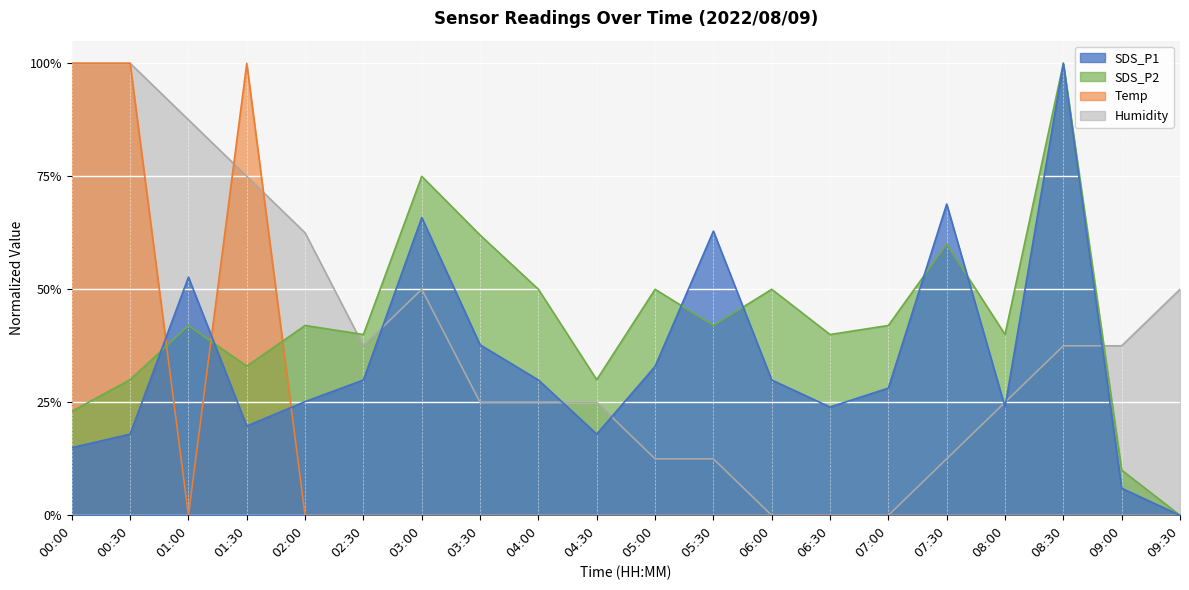

Which series has the largest total across all categories?

SDS_P2